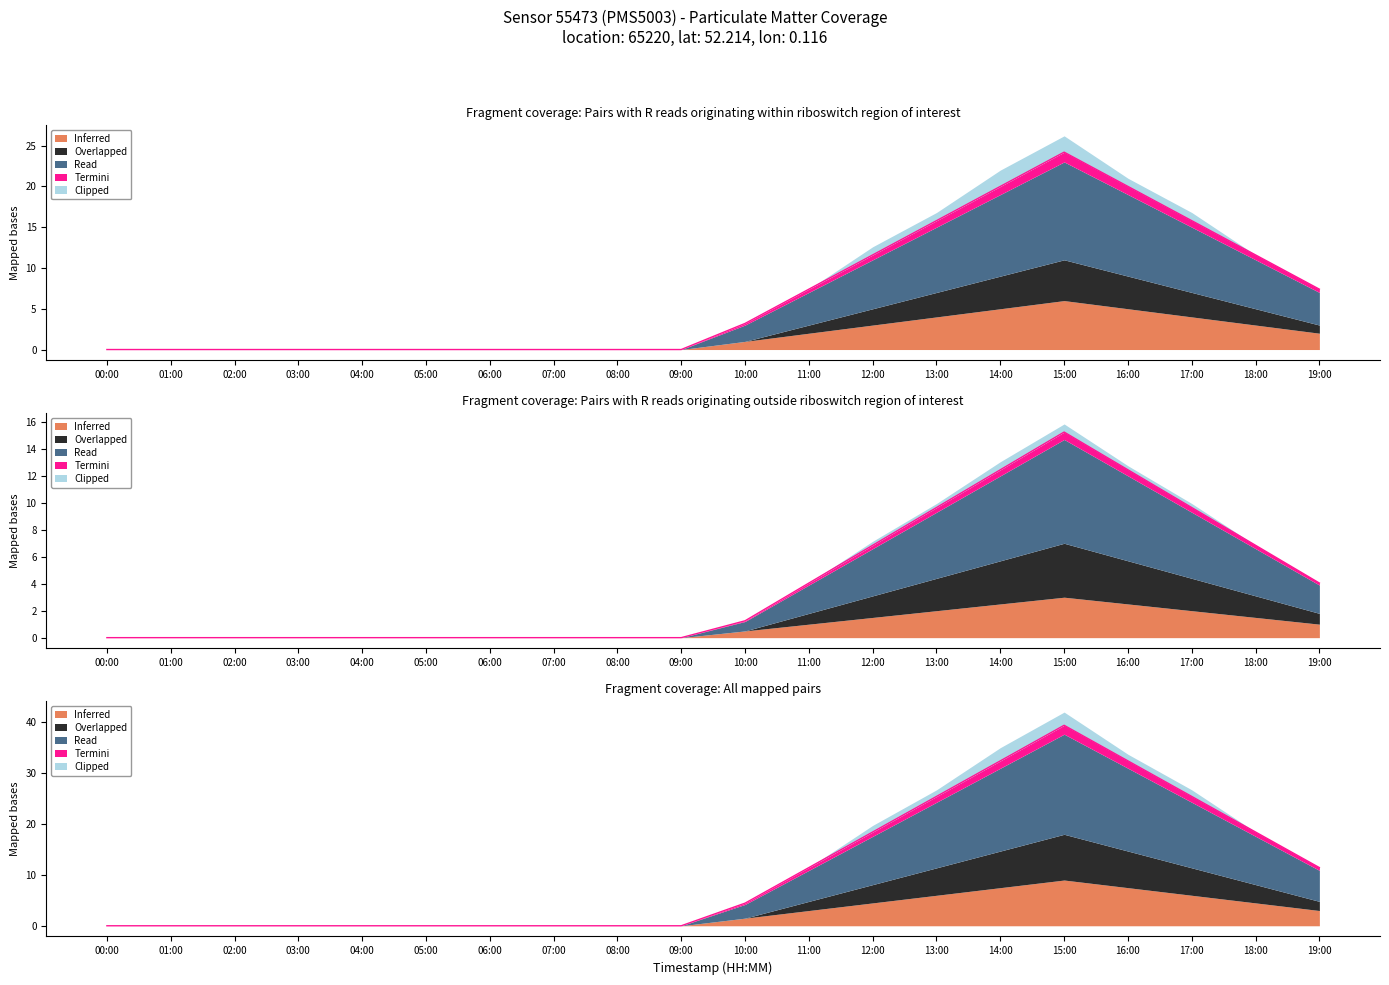

What is the label of the 18th point from the left?

17:00